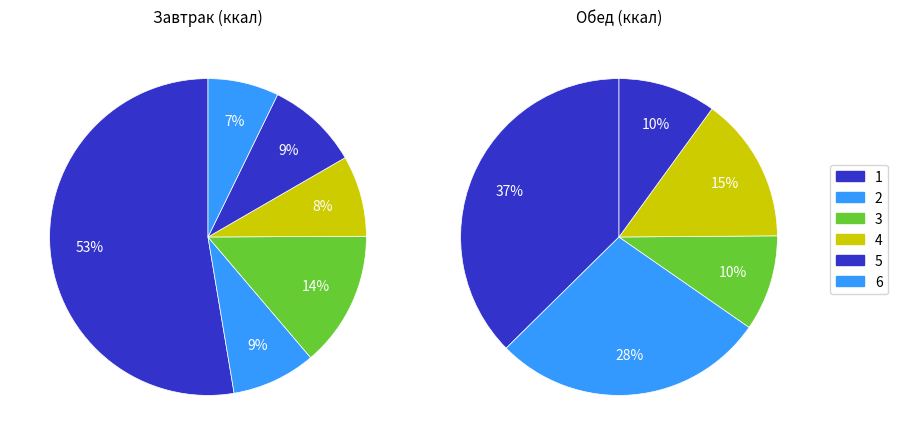

How many segments does this pie chart have?

6